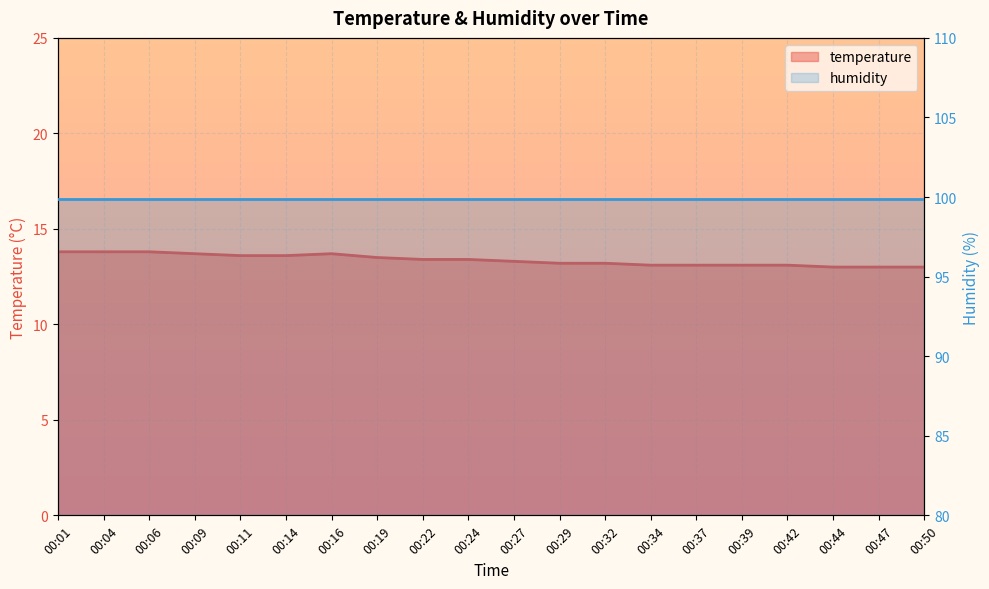

What is the difference between the second highest and second lowest values?

0.8